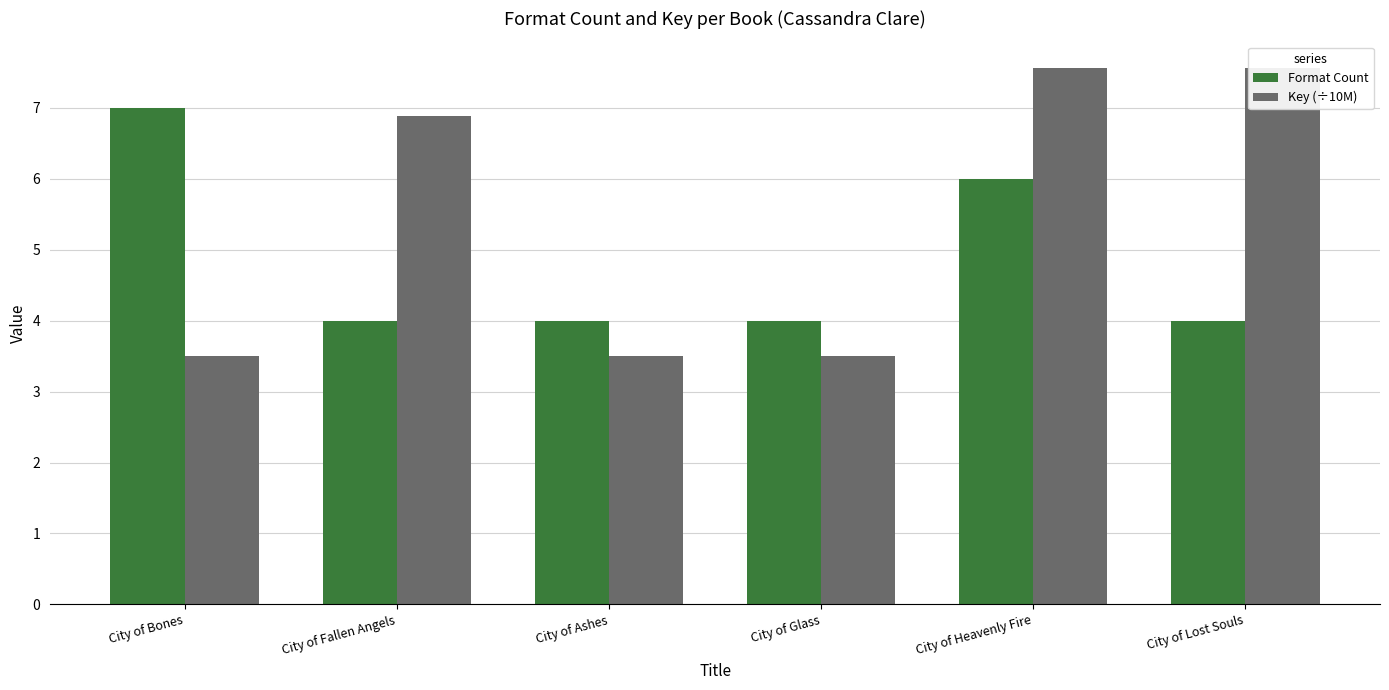

Reading left to right, what are all the values shown in this chart?

Format Count: 7.0	4.0	4.0	4.0	6.0	4.0
Key (÷10M): 3.5	6.9	3.5	3.5	7.6	7.6